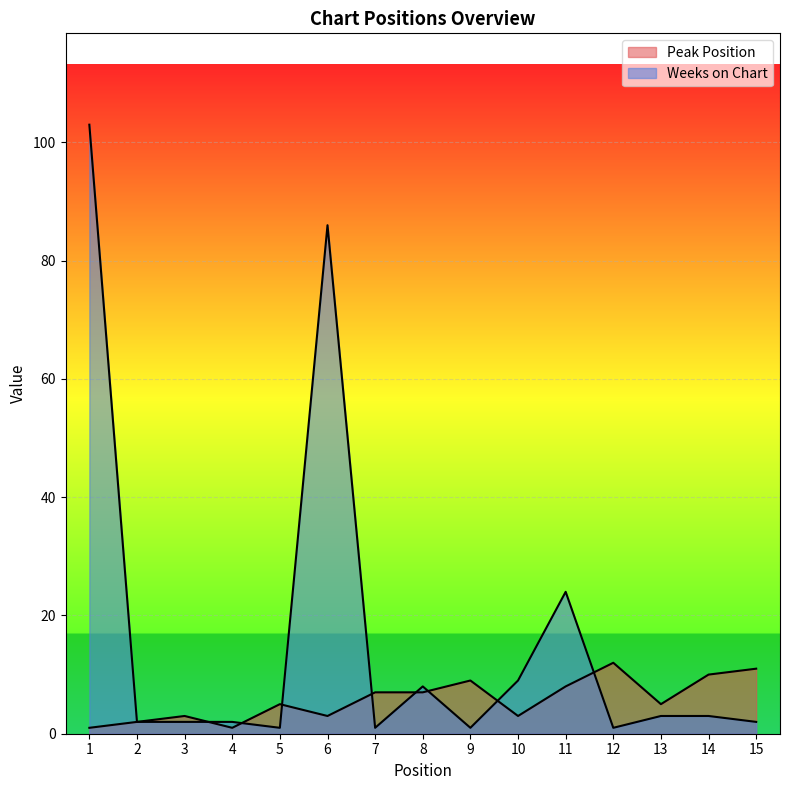

At which label does Weeks on Chart reach its peak?

1